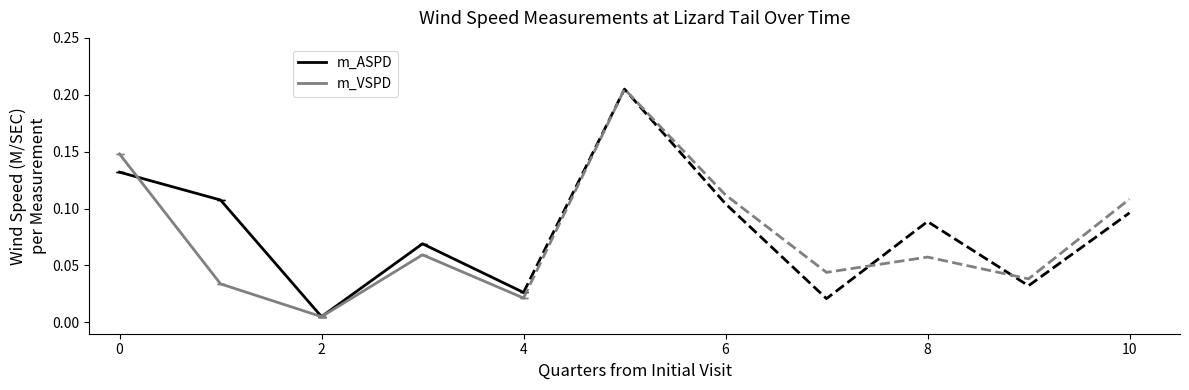

Between 6 and 8, which series saw the biggest shift?

m_ASPD